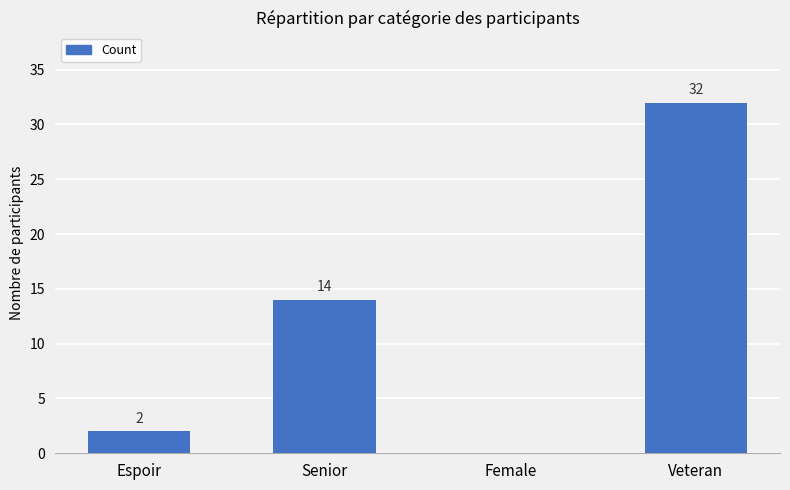

Is it true that the value at Veteran is 32?

True